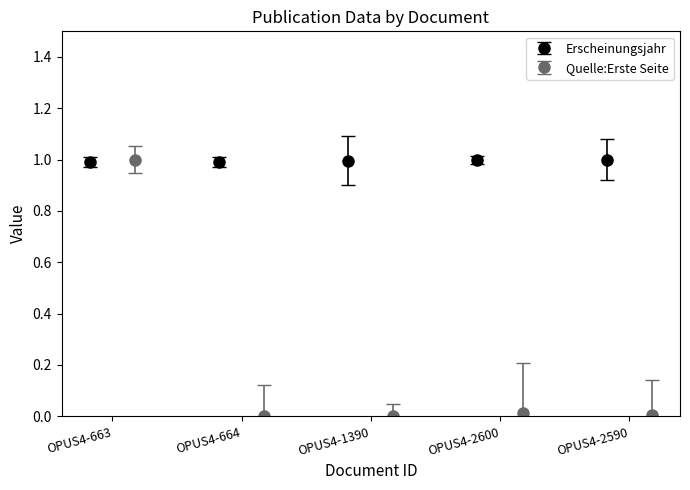

List the labels in order of Quelle:Erste Seite value, smallest first.

OPUS4-664, OPUS4-1390, OPUS4-2590, OPUS4-2600, OPUS4-663